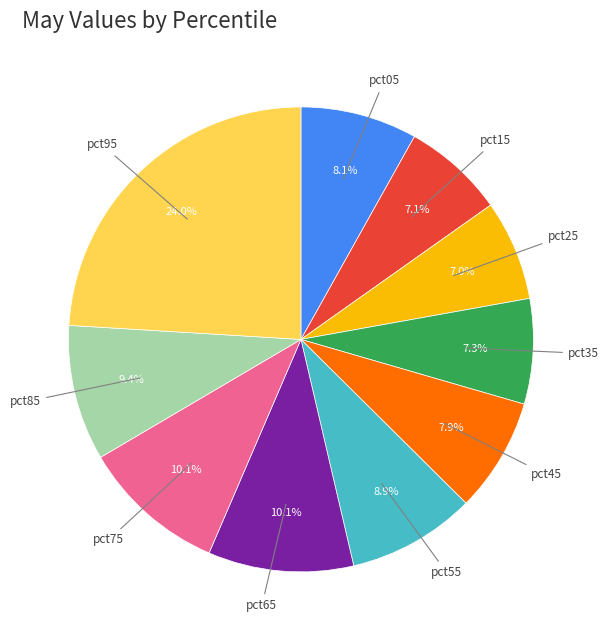

Does any single category account for the majority?

No